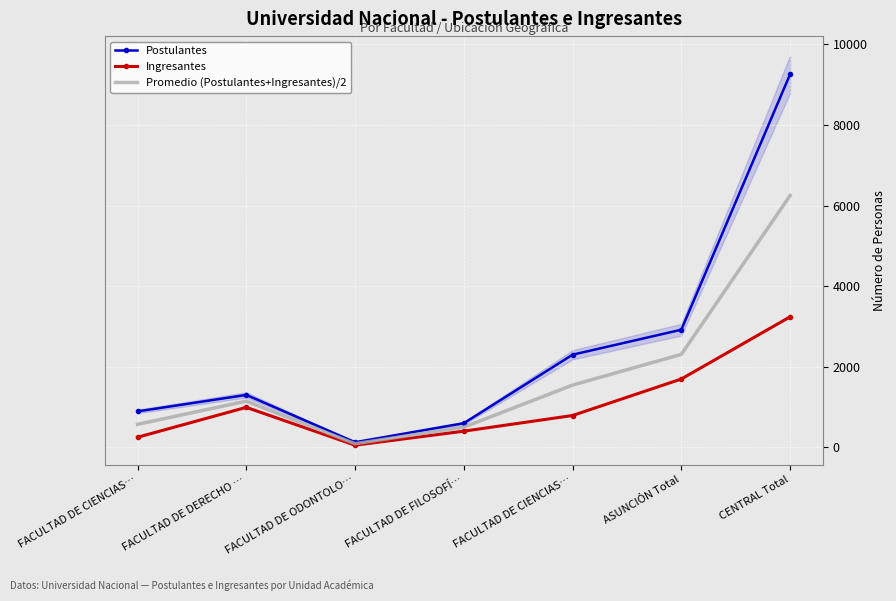

How many categories are shown in the chart?

7